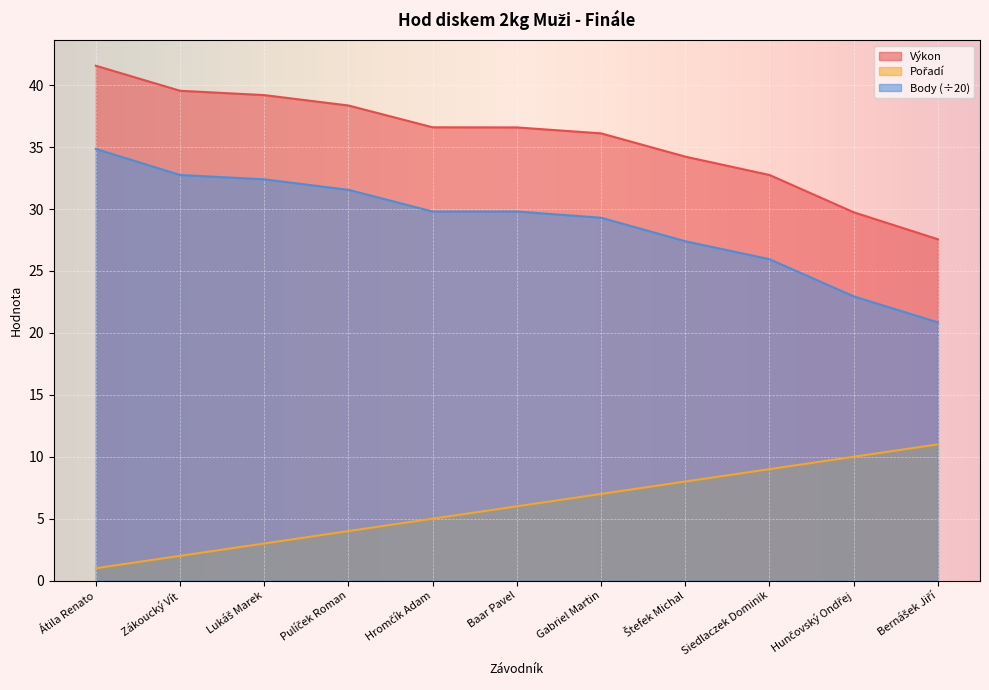

True or false: Body and Pořadí intersect in this chart.

False